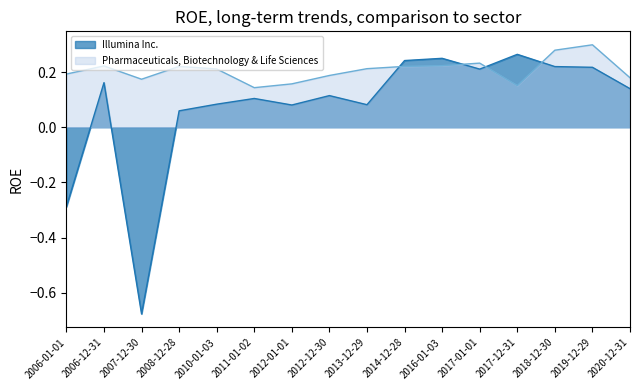

What is the label of the 11th point from the right?

2011-01-02